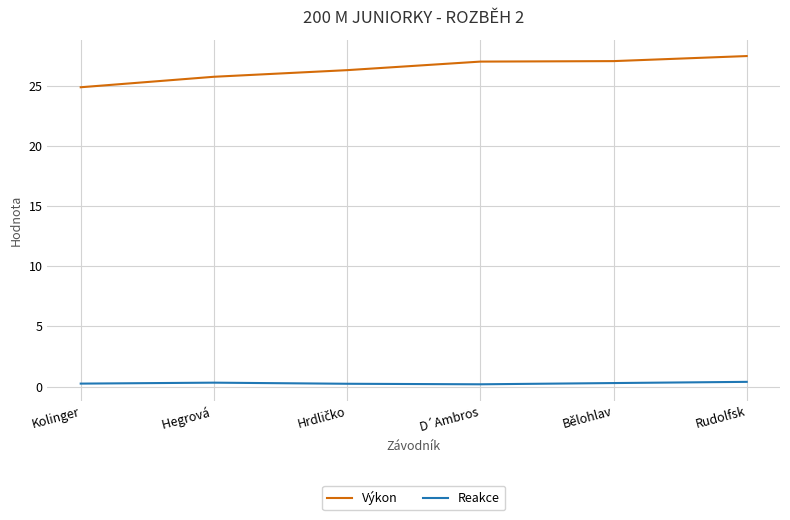

Is the value of Reakce at D´Ambros greater than the value of Výkon at Bělohlav?

No